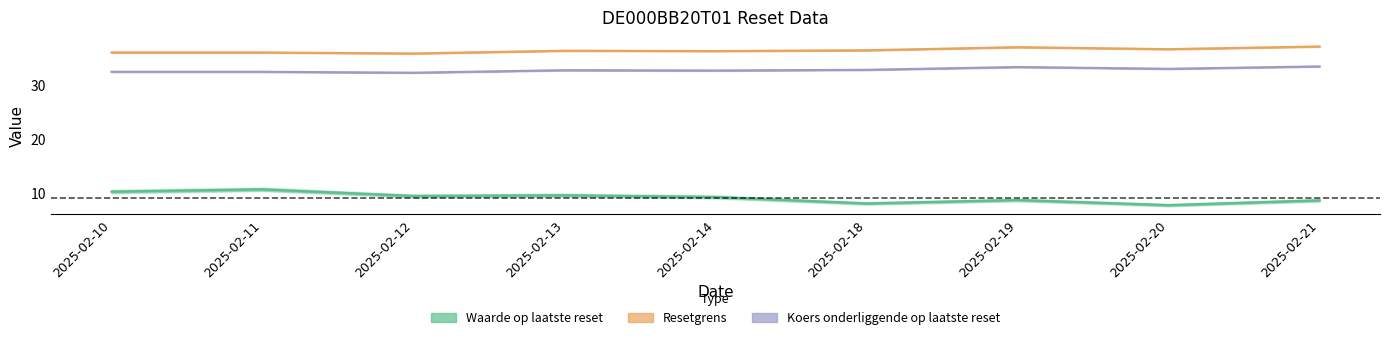

True or false: Resetgrens has a value of 18.8 at 2025-02-14.

False